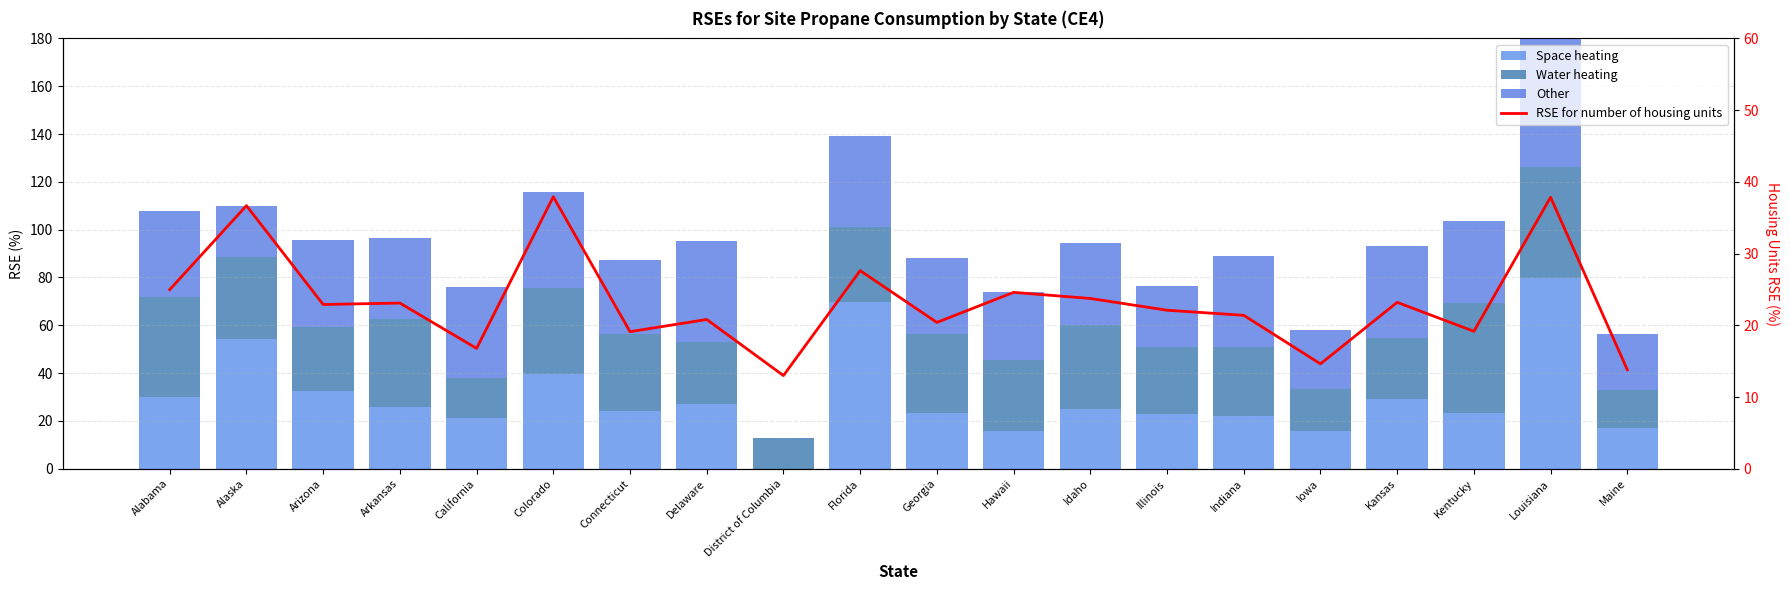

Reading right to left, extract all data points from this chart.

Space heating: 17.1	79.8	23.4	29.3	15.8	22.2	23.0	25.1	15.6	23.1	69.8	0.0	27.0	24.0	39.4	21.4	25.9	32.6	54.1	30.2
Water heating: 15.7	46.6	46.0	25.4	17.6	28.9	28.0	35.2	29.8	33.1	31.2	13.0	26.2	32.1	36.2	16.6	36.6	26.5	34.3	41.4
Other: 23.5	56.0	34.3	38.3	24.6	37.8	25.5	34.2	28.5	32.0	38.0	0.0	42.2	31.1	40.1	37.9	34.1	36.6	21.4	36.4
RSE for number of housing units: 13.8	37.9	19.2	23.2	14.6	21.4	22.1	23.7	24.6	20.4	27.6	13.0	20.8	19.1	37.9	16.8	23.1	22.9	36.7	25.0